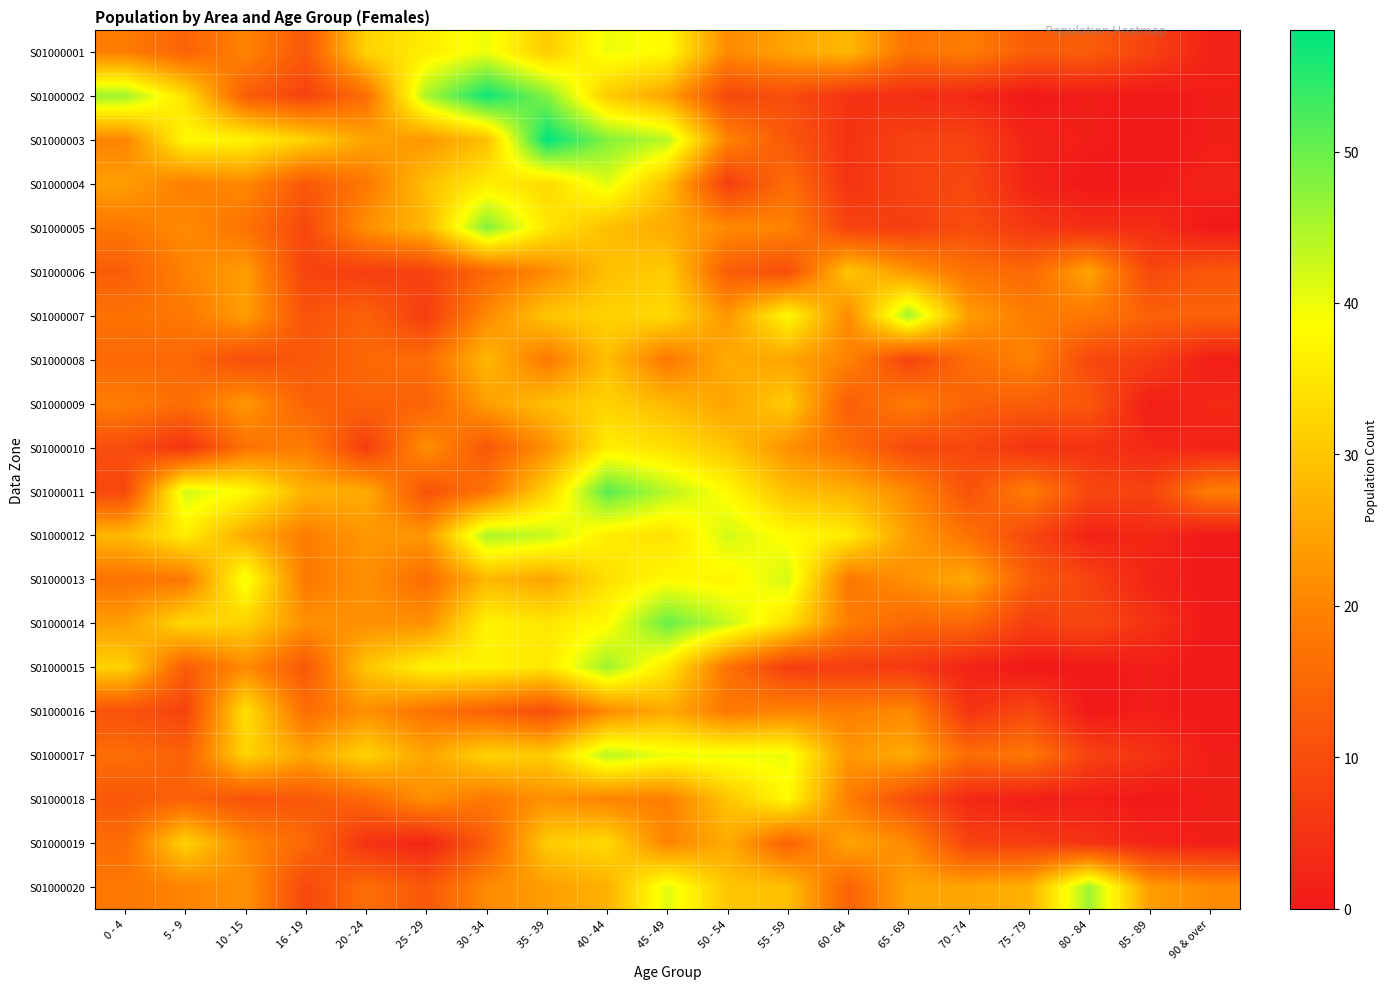

Count the number of categories in the chart.

19